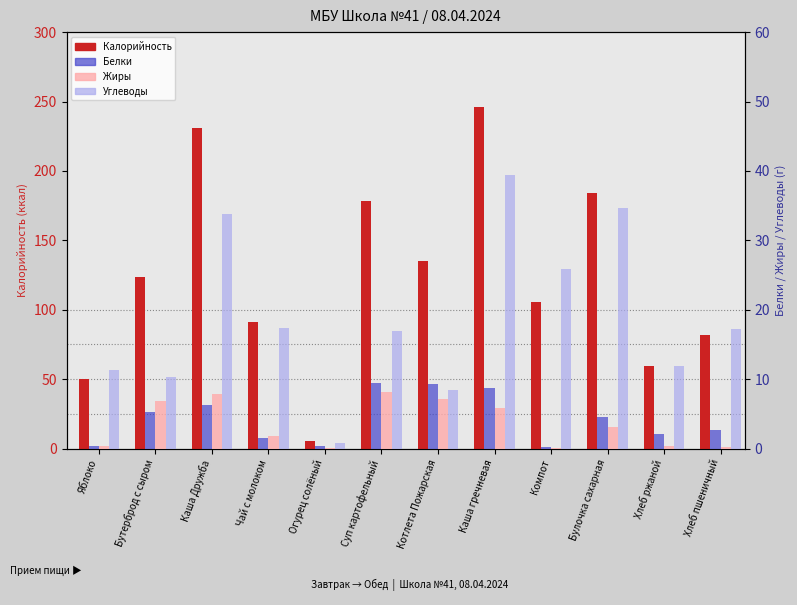

What is the difference between the Белки values at Чай с молоком and Суп картофельный?

7.9